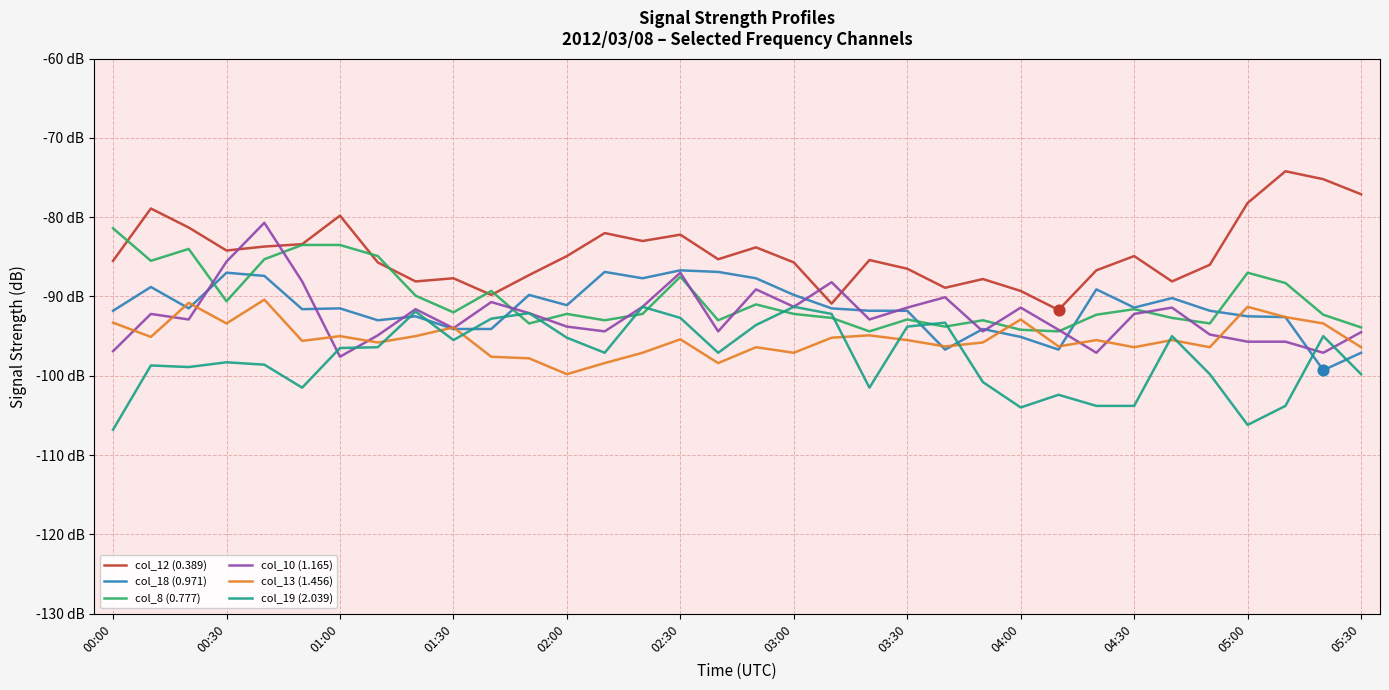

Which series has the largest total across all categories?

col_12 (0.389)